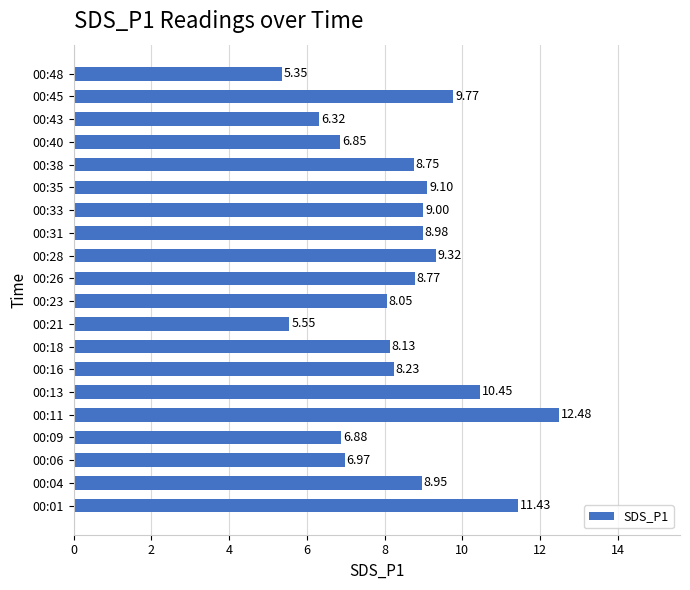

Rank the categories by value from highest to lowest.

00:11, 00:01, 00:13, 00:45, 00:28, 00:35, 00:33, 00:31, 00:04, 00:26, 00:38, 00:16, 00:18, 00:23, 00:06, 00:09, 00:40, 00:43, 00:21, 00:48